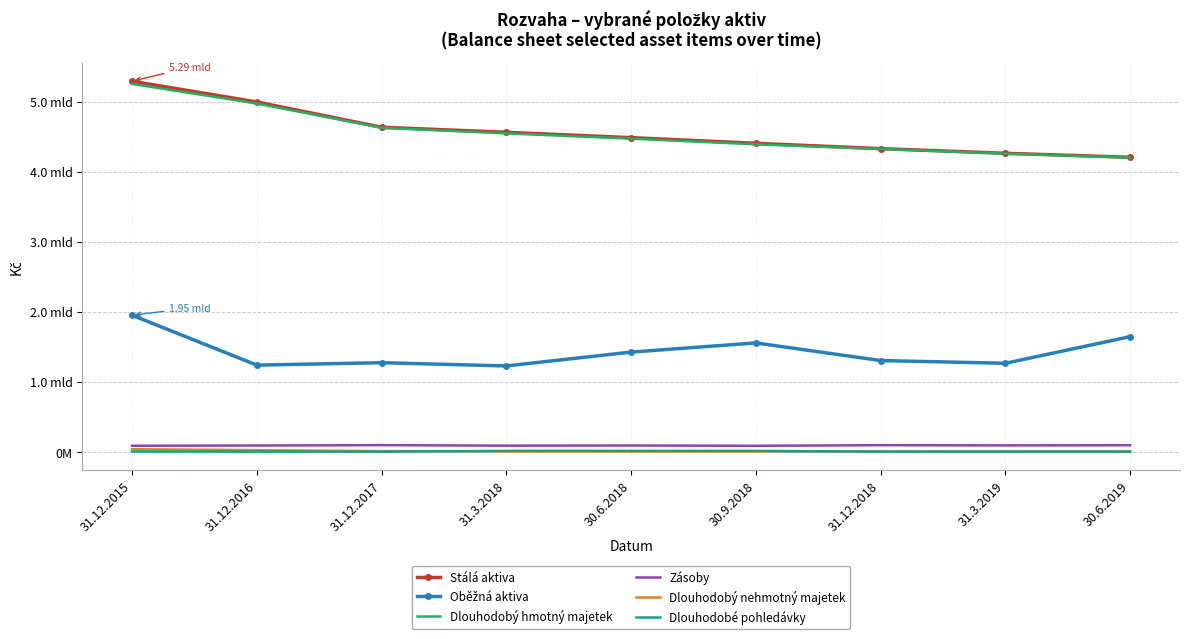

Which has a higher value, 31.12.2015 or 31.12.2018?

31.12.2015